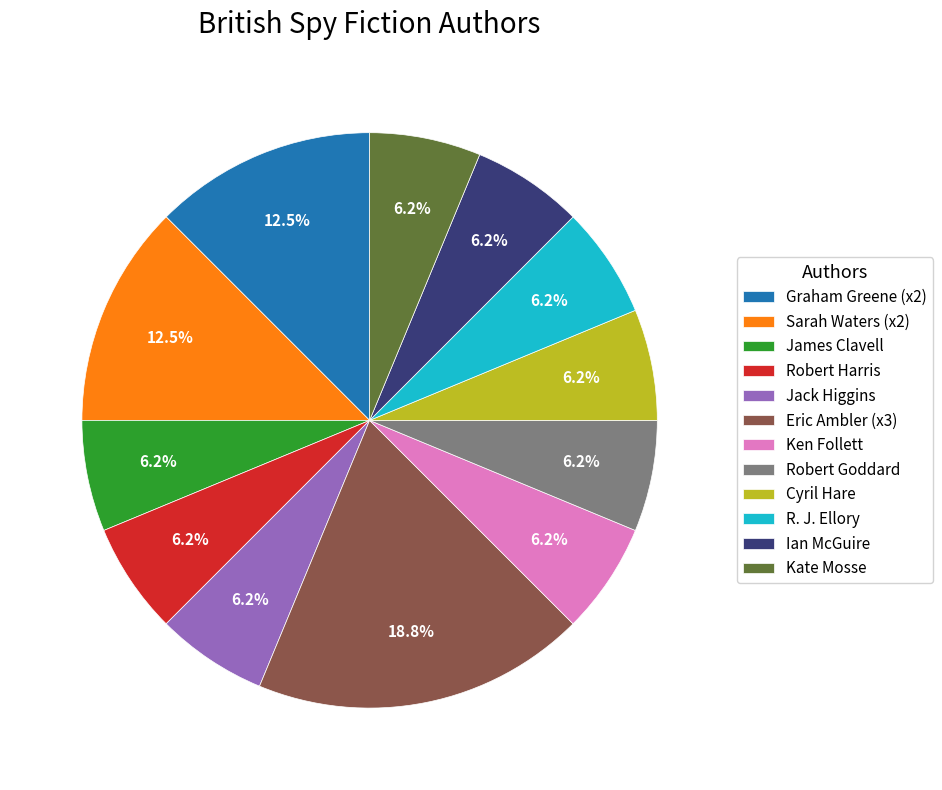

Combined, do R. J. Ellory and Ian McGuire account for over 50%?

No